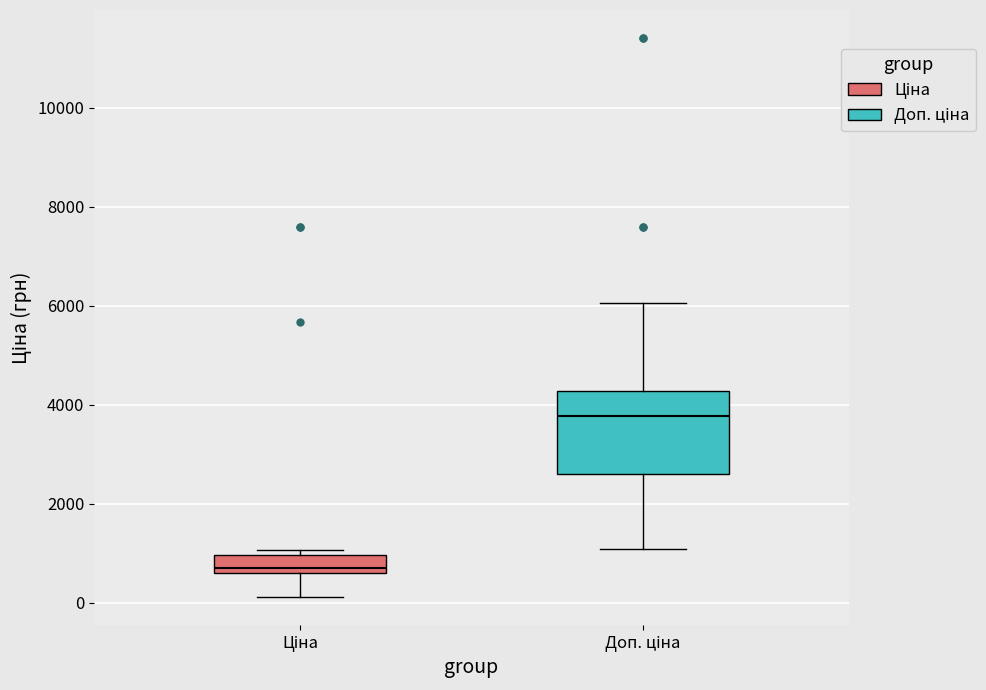

Reading left to right, read every box against the y-axis: the position of its median line, the range the box covers, and the ends of its whiskers. The values are not printed on the chart, so give them approximately, as read against the axis.

Ціна: median 600 (just above the box's lower edge), box 600 to 1000, whiskers 200 to 1000 (just above the box's upper edge)
Доп. ціна: median 3800, box 2600 to 4200, whiskers 1000 to 6000